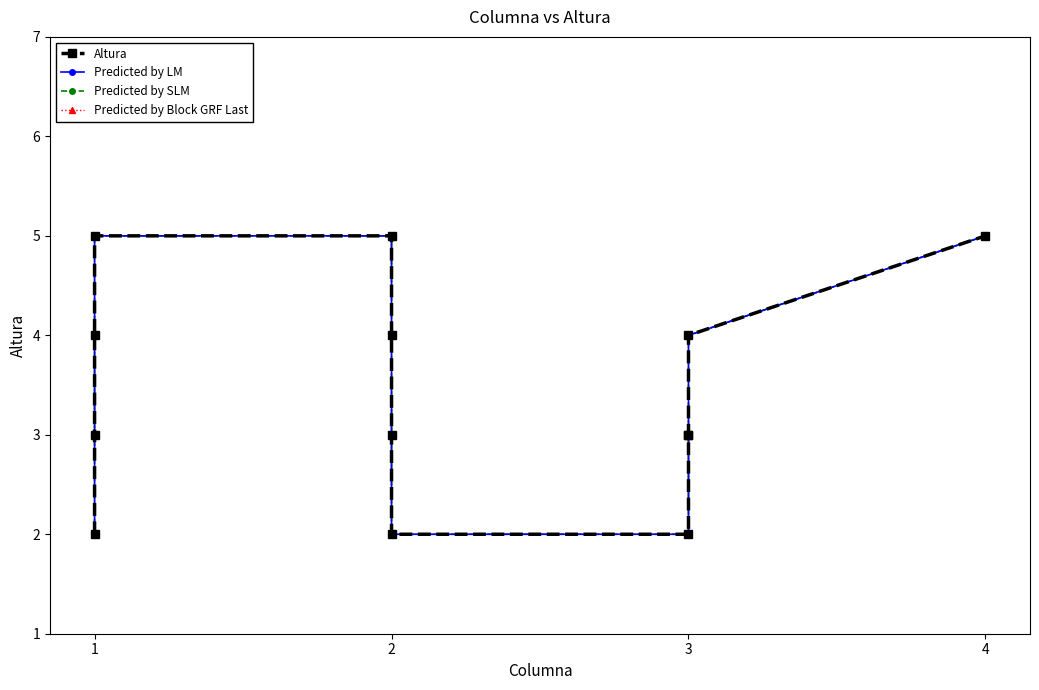

Reading right to left, list all the values displayed in this chart.

Altura: 5	4	3	3	2	2	3	4	5	5	4	3	2
Predicted by LM: 5	4	3	3	2	2	3	4	5	5	4	3	2
Predicted by SLM: 5	4	3	3	2	2	3	4	5	5	4	3	2
Predicted by Block GRF Last: 5	4	3	3	2	2	3	4	5	5	4	3	2